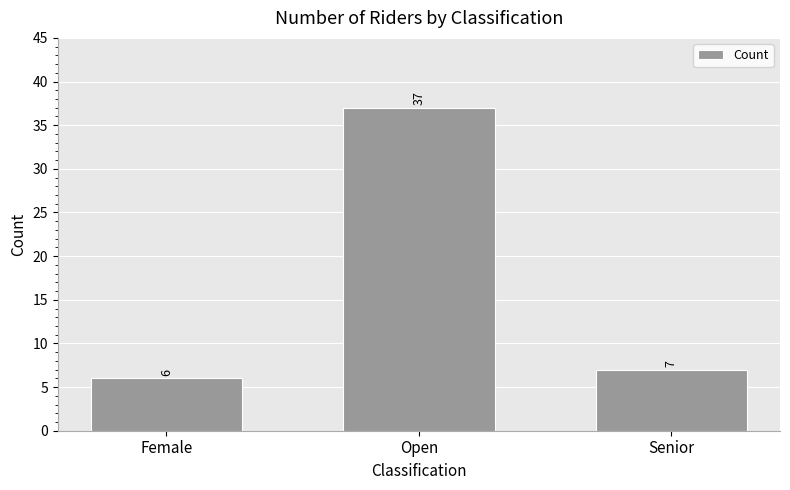

What is the value of the 1st bar from the left?

6